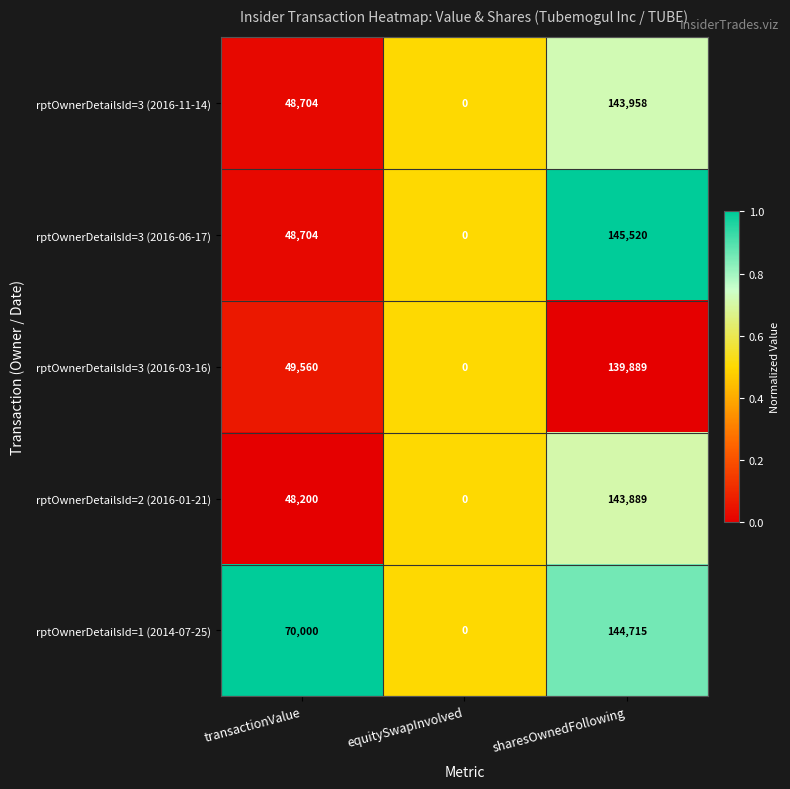

Which series has the largest total across all categories?

rptOwnerDetailsId=1 (2014-07-25)